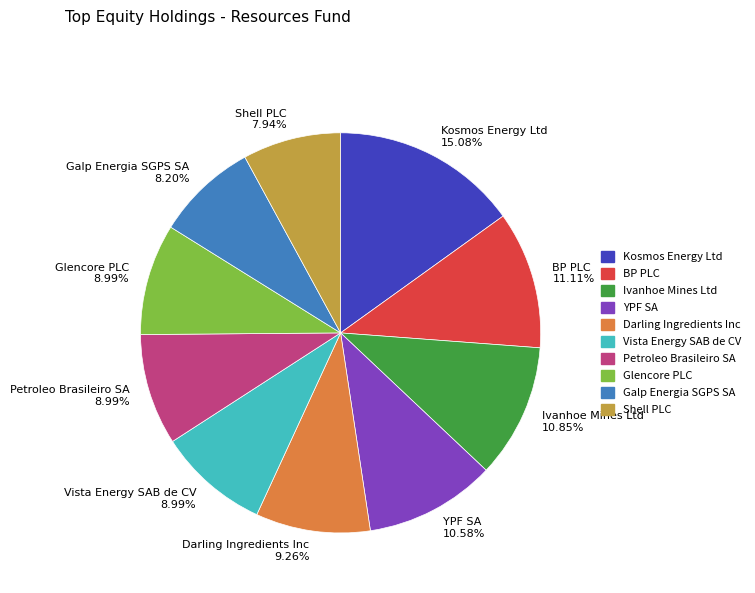

The Kosmos Energy Ltd slice represents 15% of the pie. True or false?

True